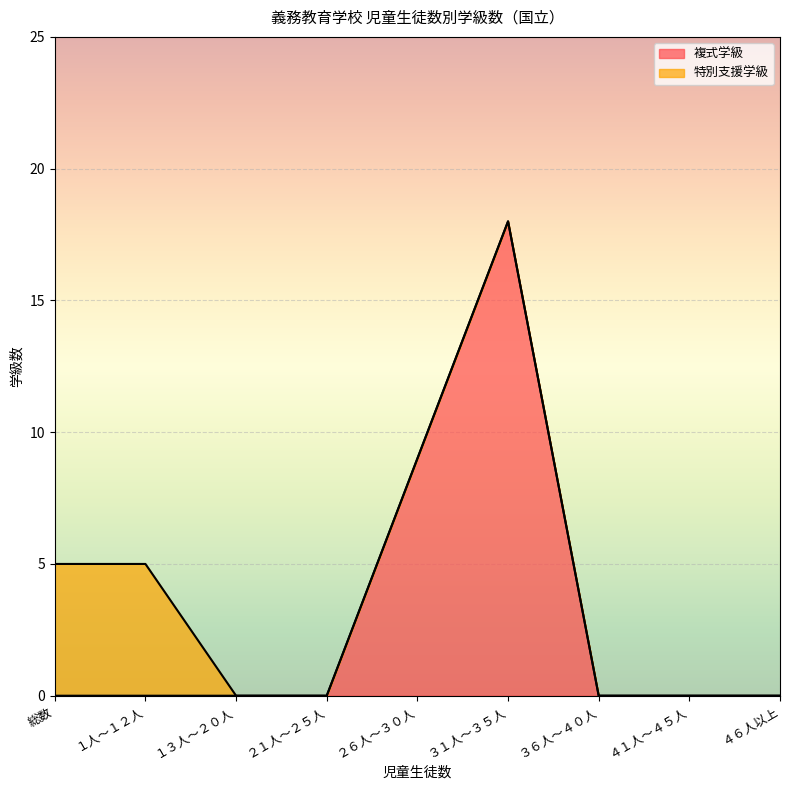

Reading right to left, list all the values displayed in this chart.

0	0	0	18	9	0	0	0	0